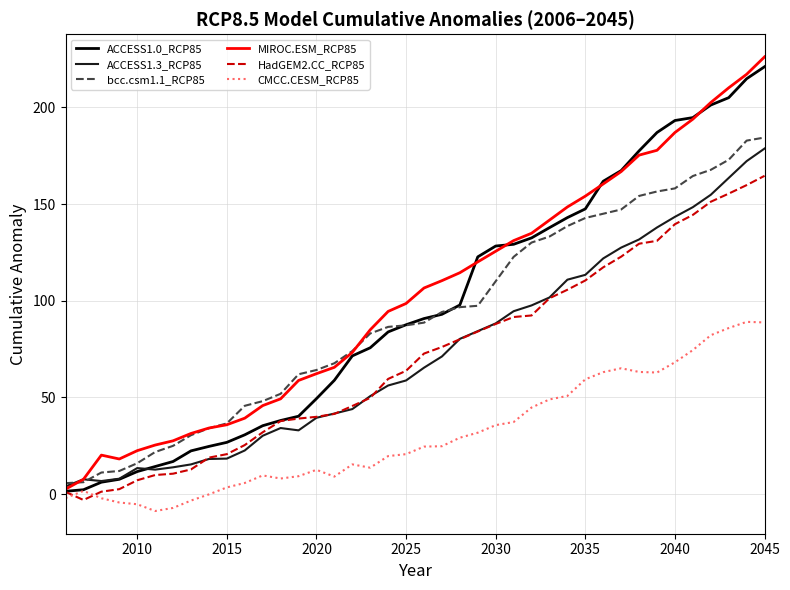

Which series has the largest total across all categories?

MIROC.ESM_RCP85